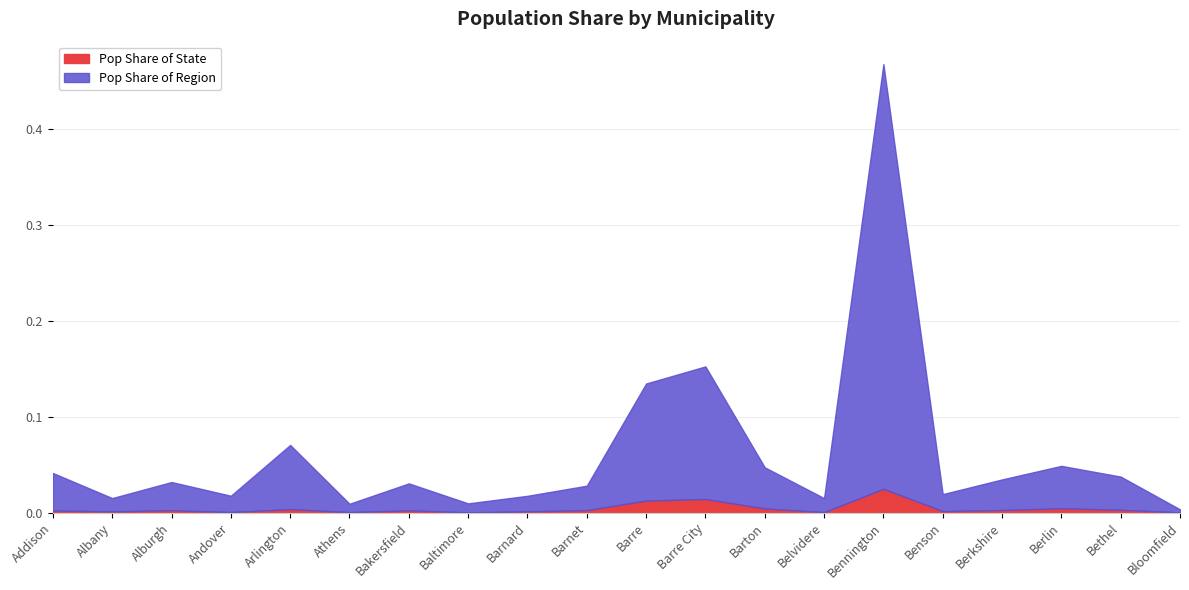

Where is Pop Share of State nearest to the value 0?

Bloomfield